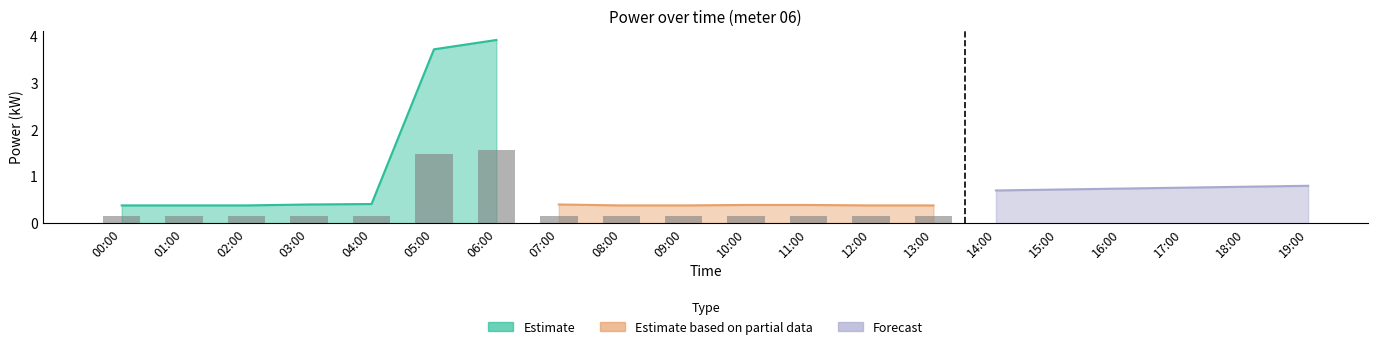

What are all the series names shown in the legend?

Estimate, Estimate based on partial data, Forecast